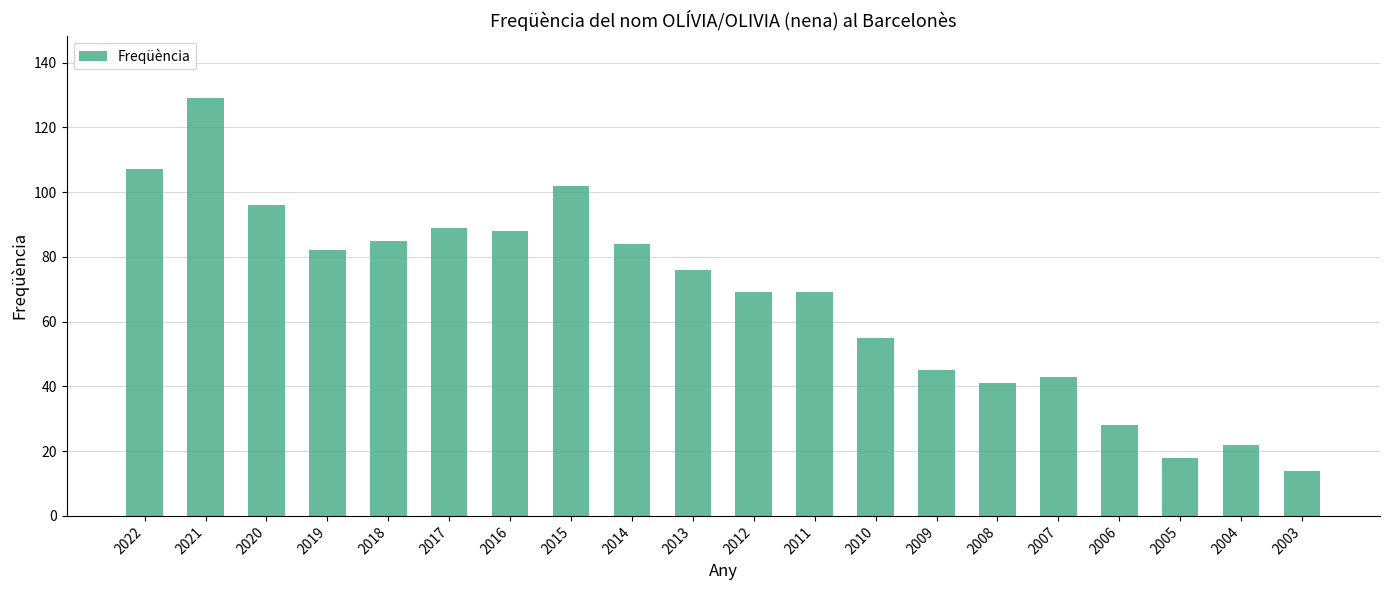

True or false: the data shows 181 at 2015.

False